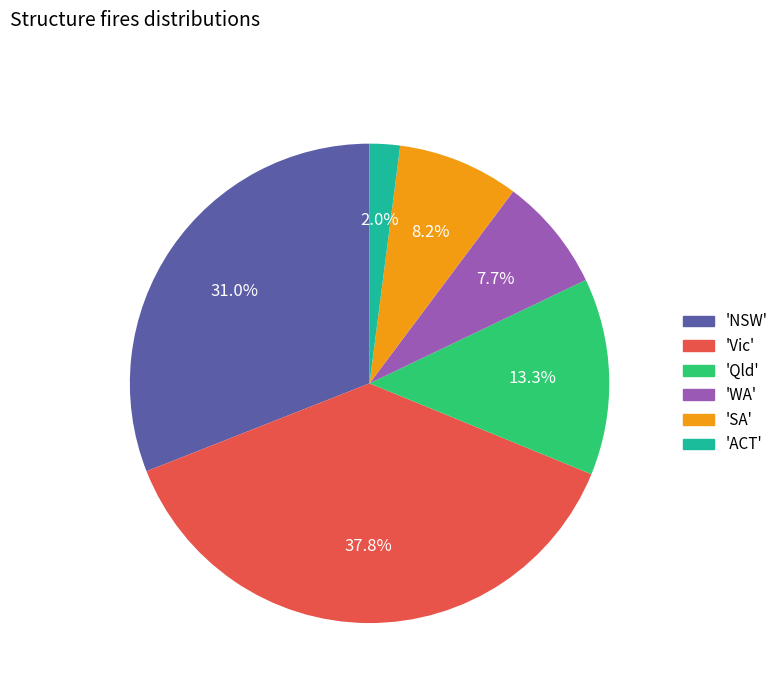

To the nearest percent, what is the difference between the largest and smallest slice percentages?

36%